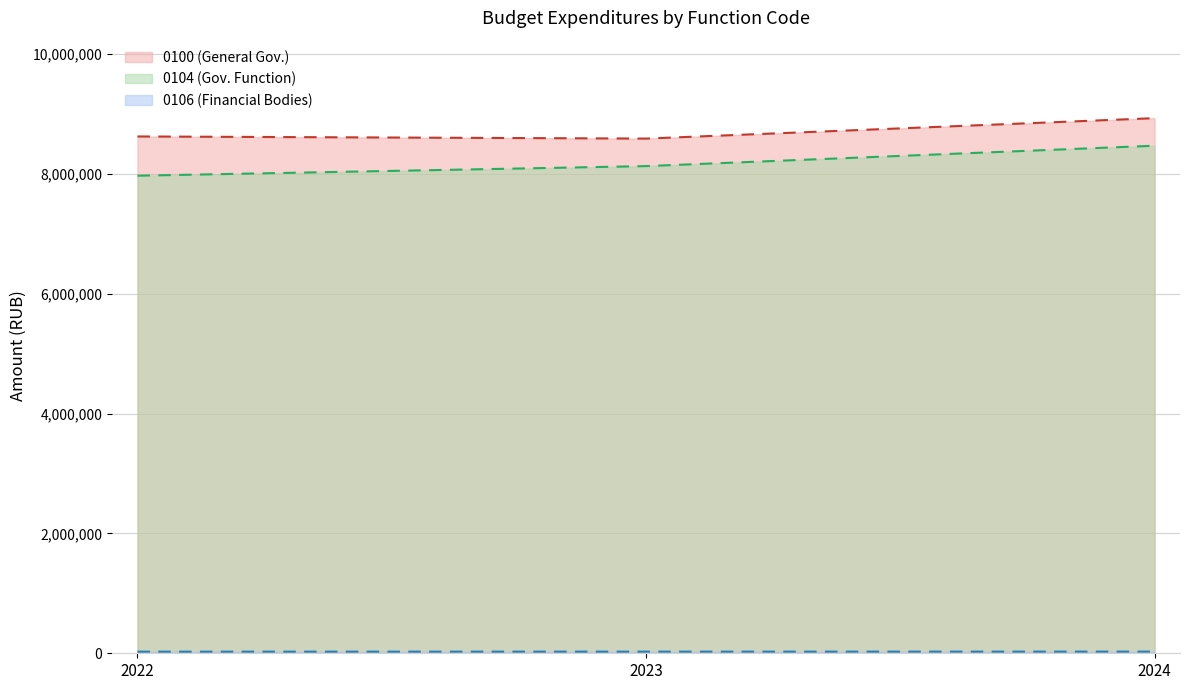

What are all the series names shown in the legend?

0100, 0104, 0106